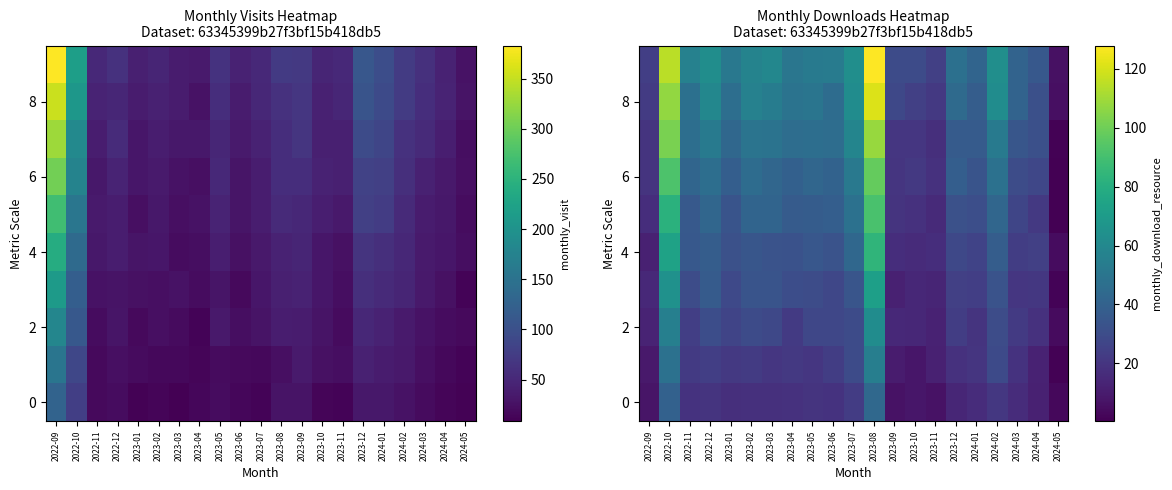

What is the difference between the highest and lowest values at 2024-03?

24.7